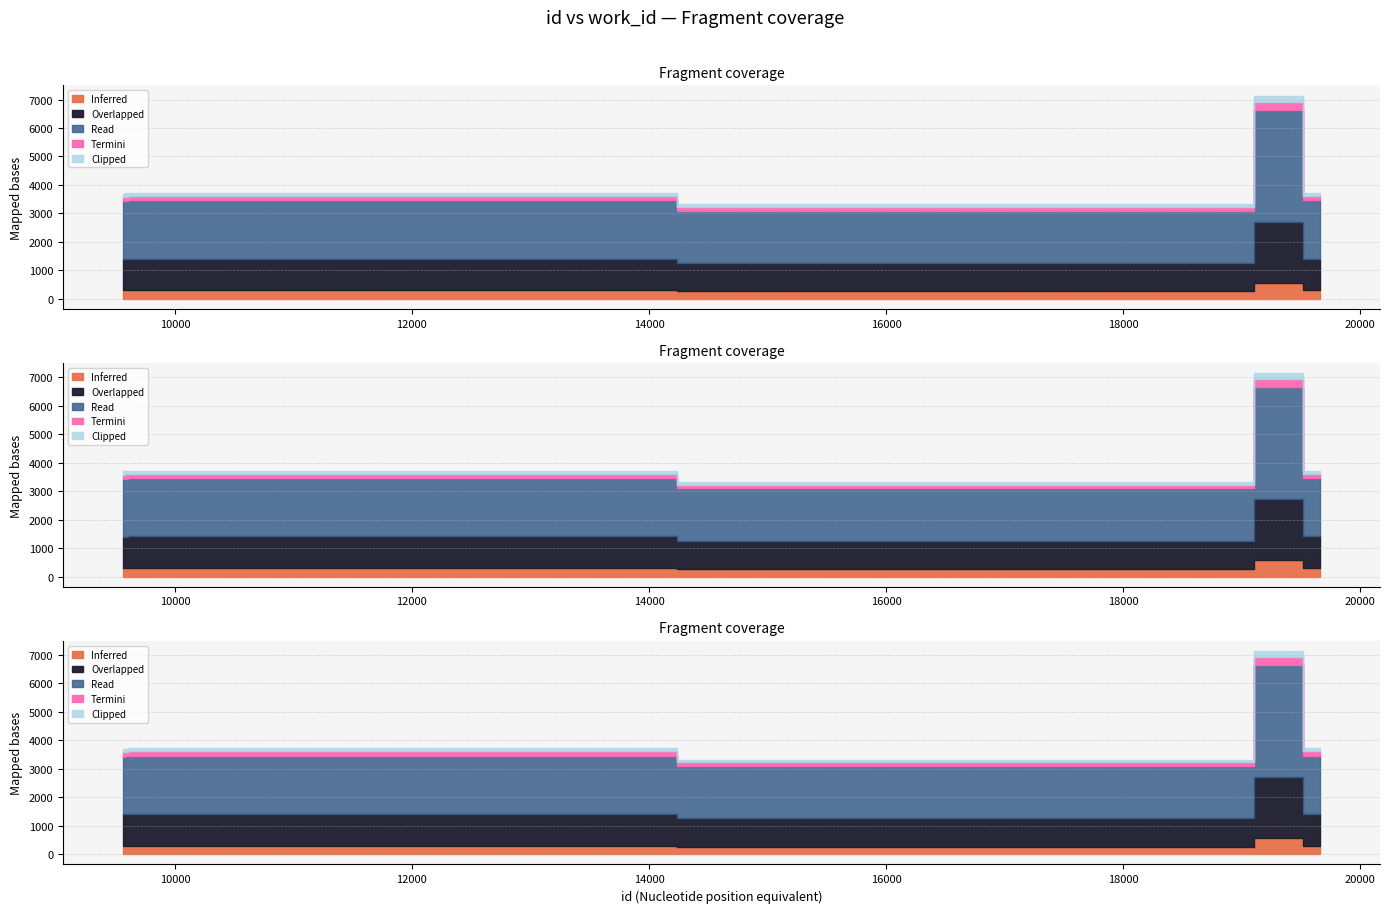

Where is the data nearest to the value 5234?

9621